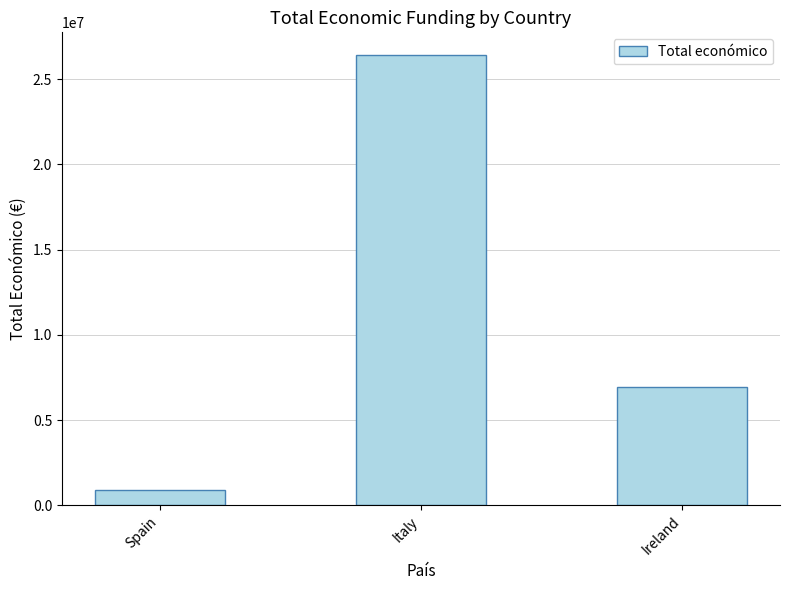

Is it true that the value at Italy is 26418006?

True